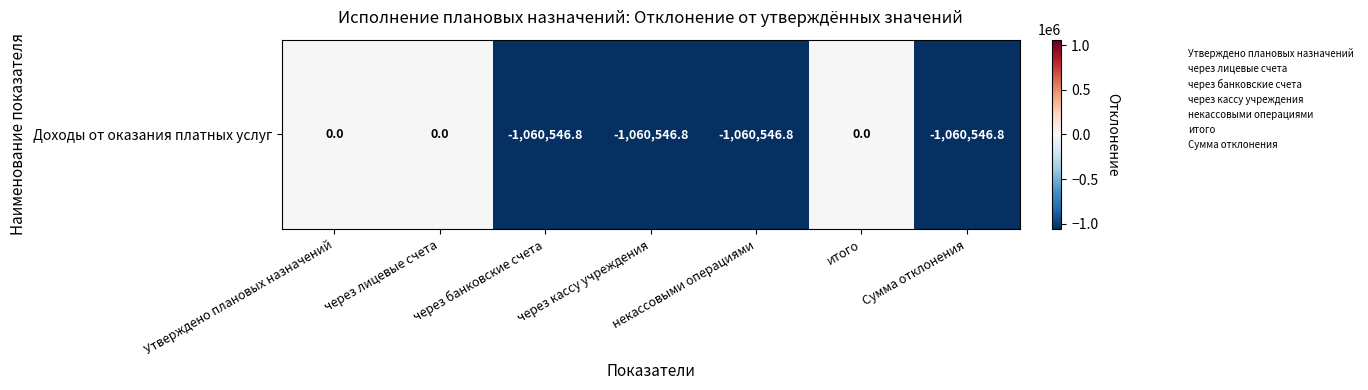

Rank the categories by value from highest to lowest.

Утверждено плановых назначений, через лицевые счета, итого, через банковские счета, через кассу учреждения, некассовыми операциями, Сумма отклонения